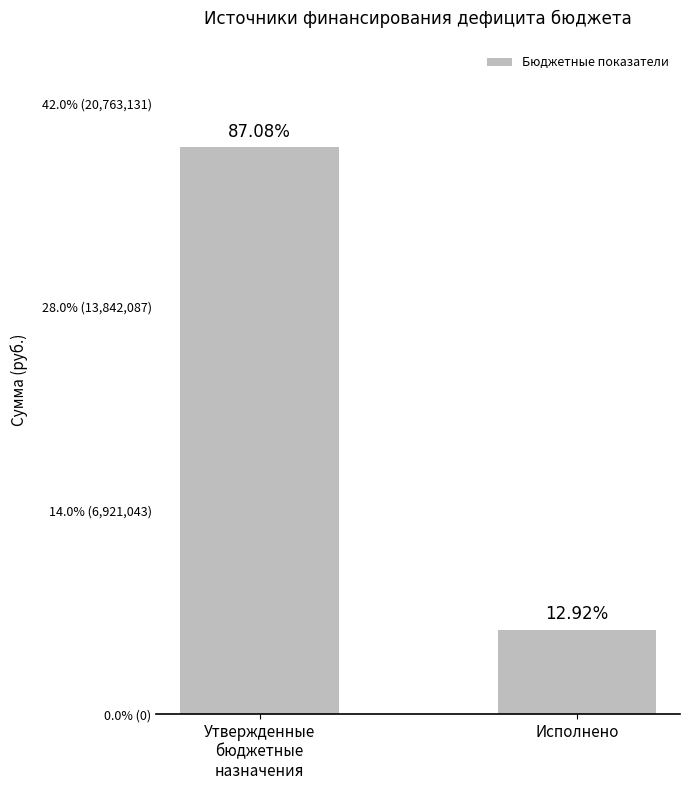

What is the difference between the maximum and minimum values?

36661172.5